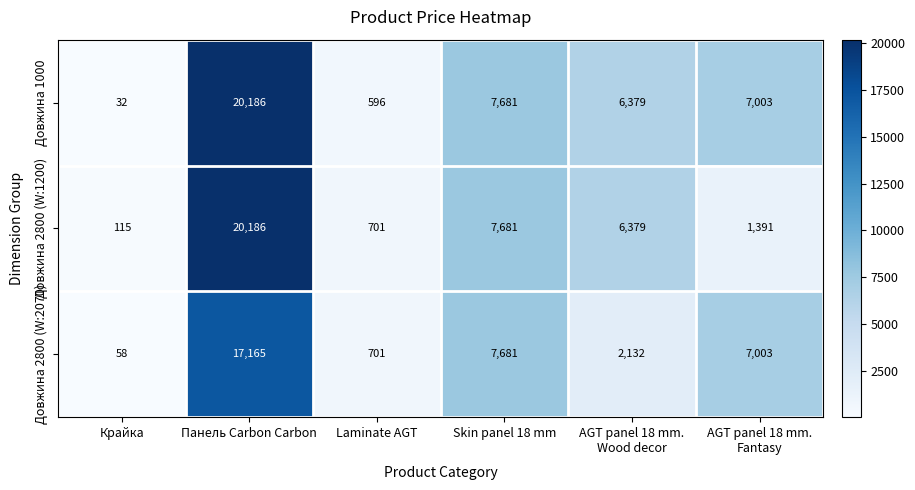

True or false: Довжина 2800 (W:1200) has a value of 701 at Laminate AGT.

True